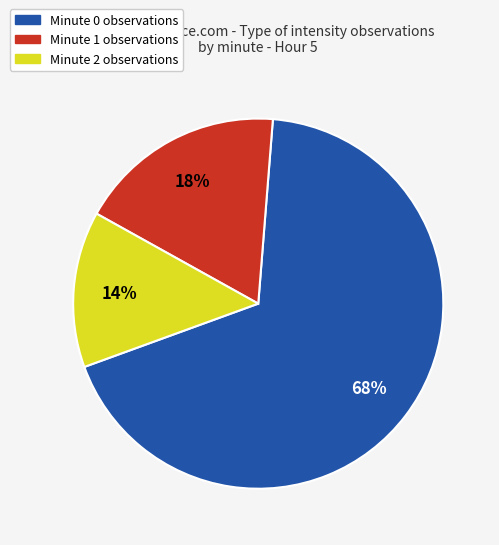

To the nearest percent, what portion does Minute 0 observations represent?

68%